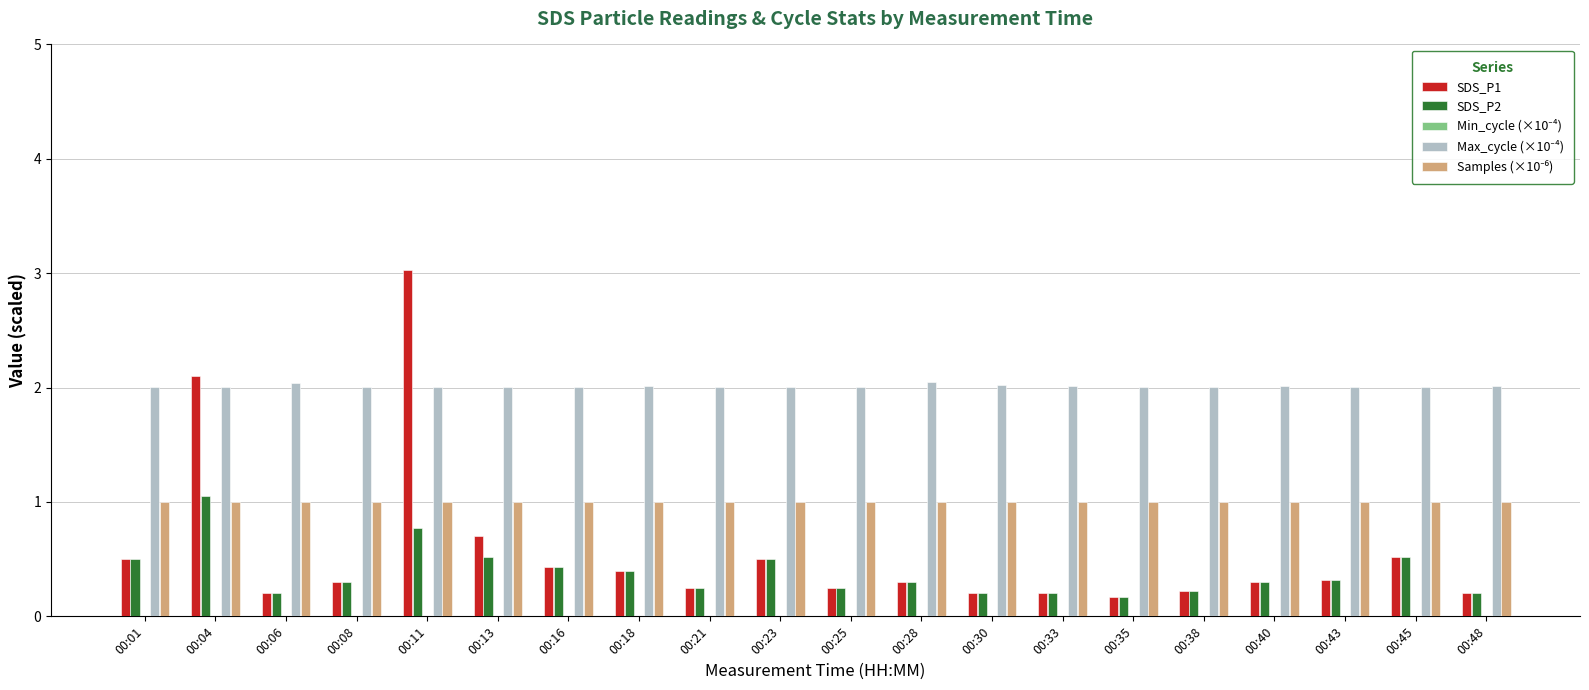

At which category is the sum across all series the highest?

00:11